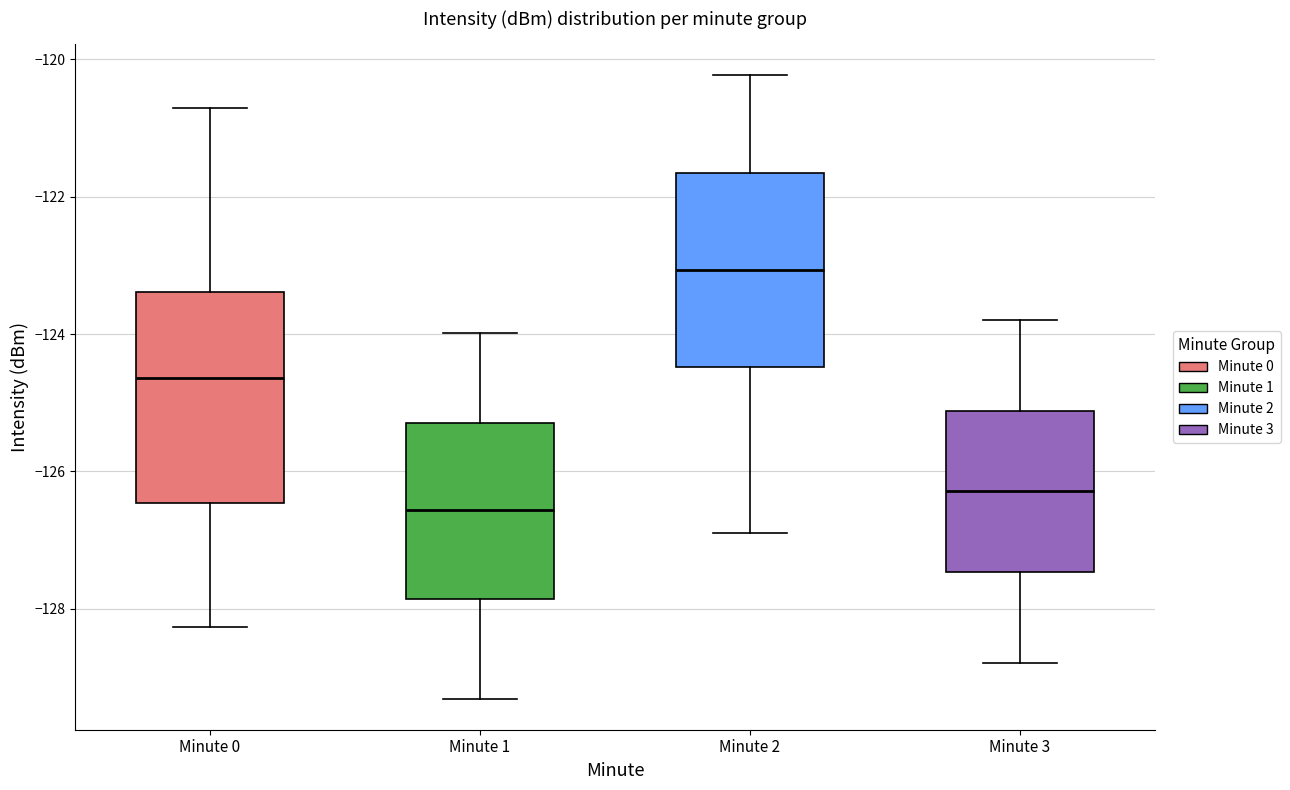

Where is the upper edge of the box for Minute 0 on the y-axis? The values are not printed on the chart, so give them approximately, as read against the axis.

-123.4